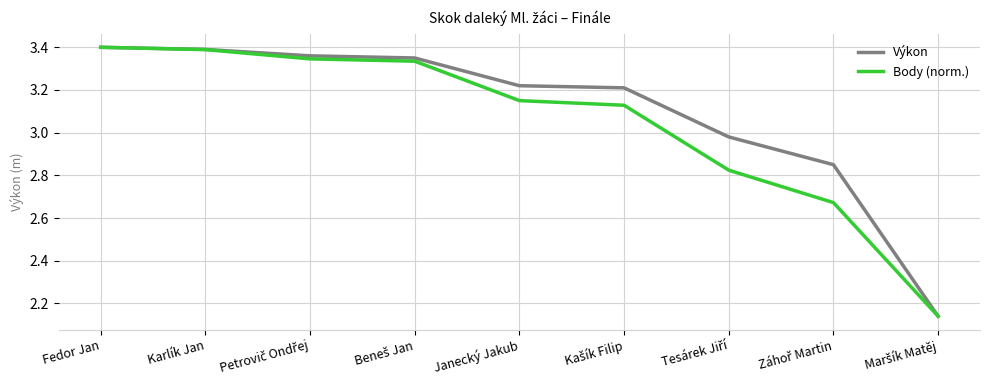

Rank the series by their average value, from highest to lowest.

Výkon, Body (norm.)